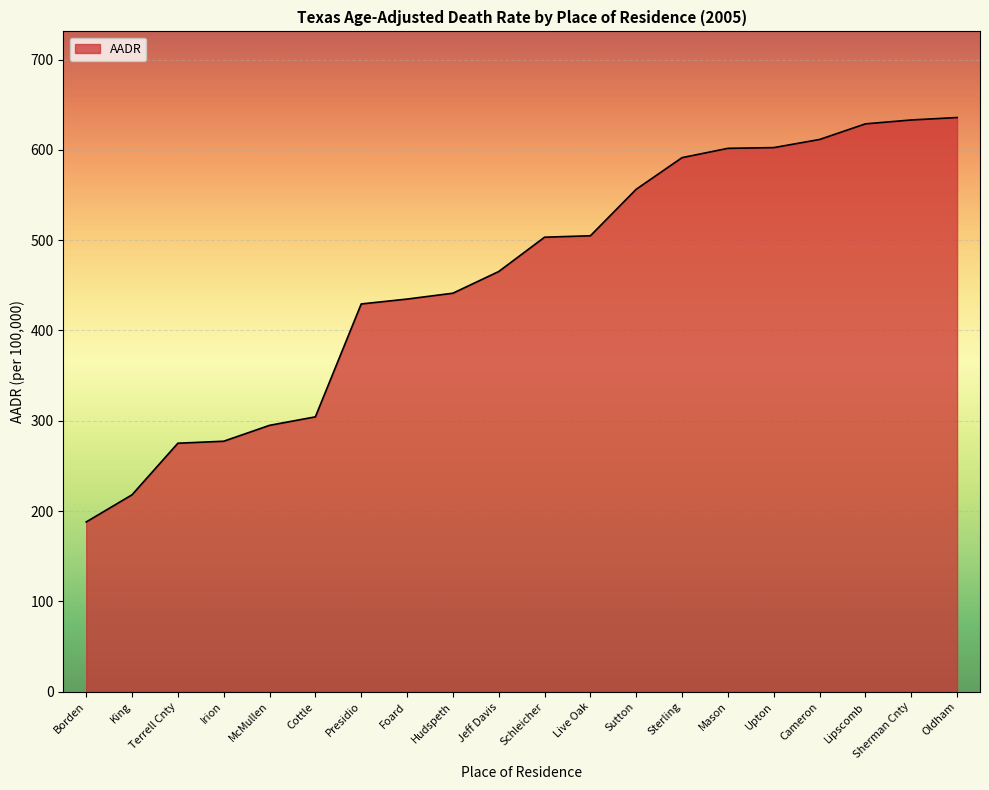

Approximately how many times larger is the value at King compared to Cottle?

0.7